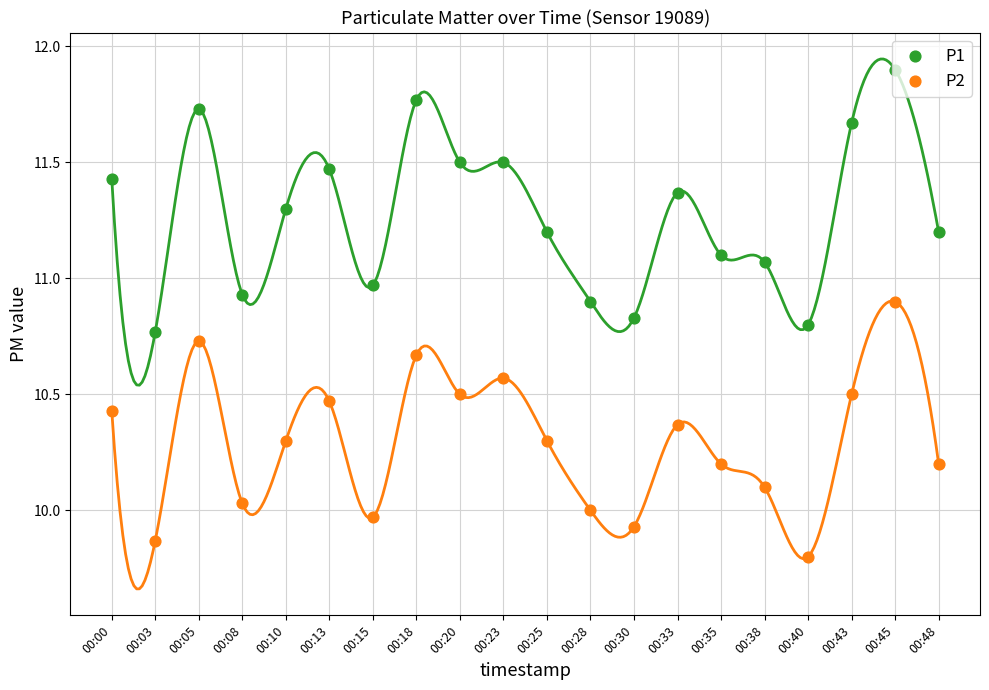

At how many categories does at least one series exceed 11?

14